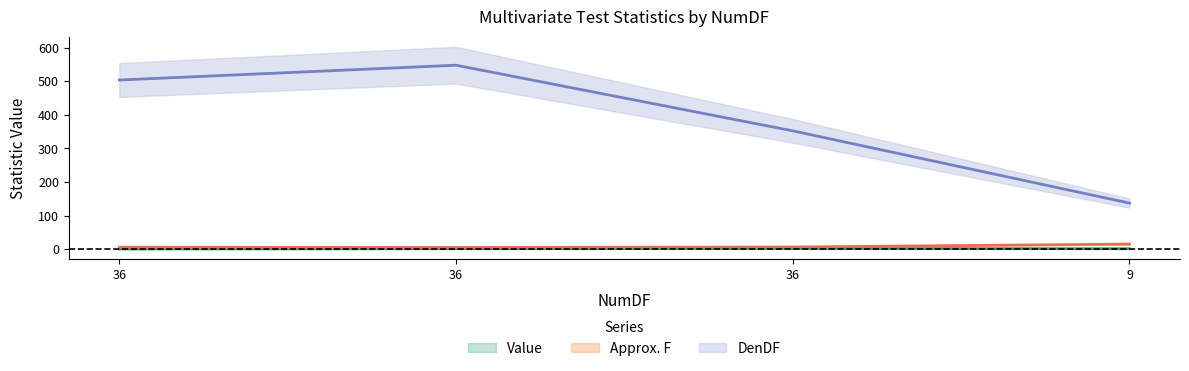

What value does the DenDF series have at 36?

352.4